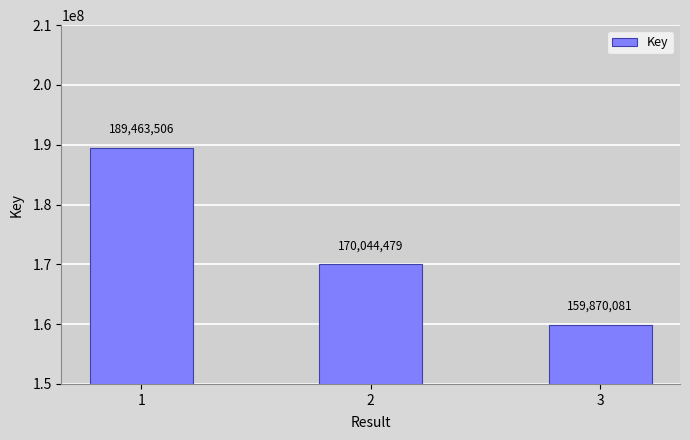

Which label corresponds to the largest value in the chart?

1